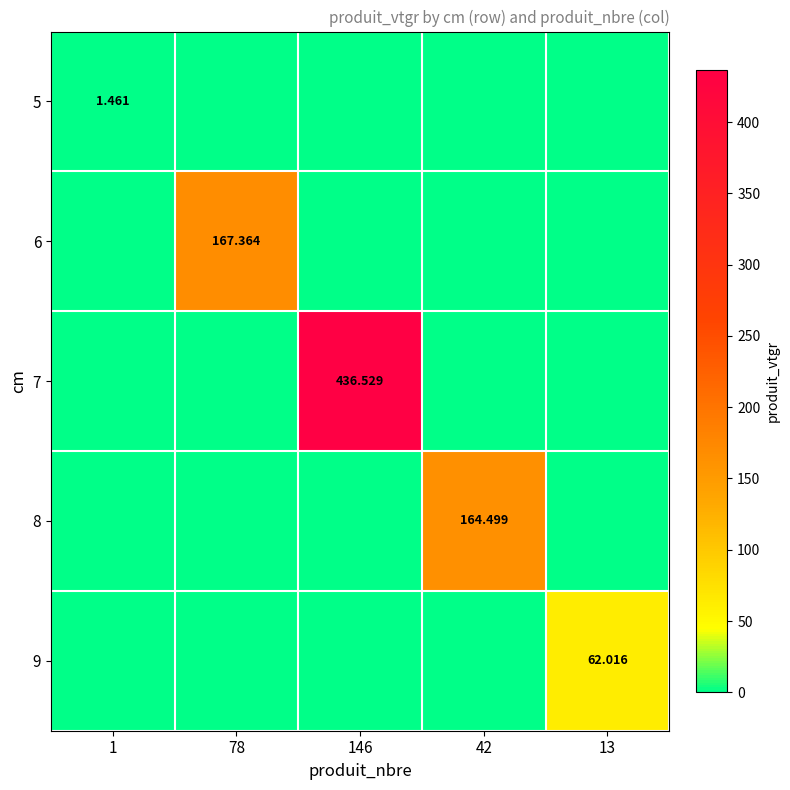

How many values in 7 are above zero?

1